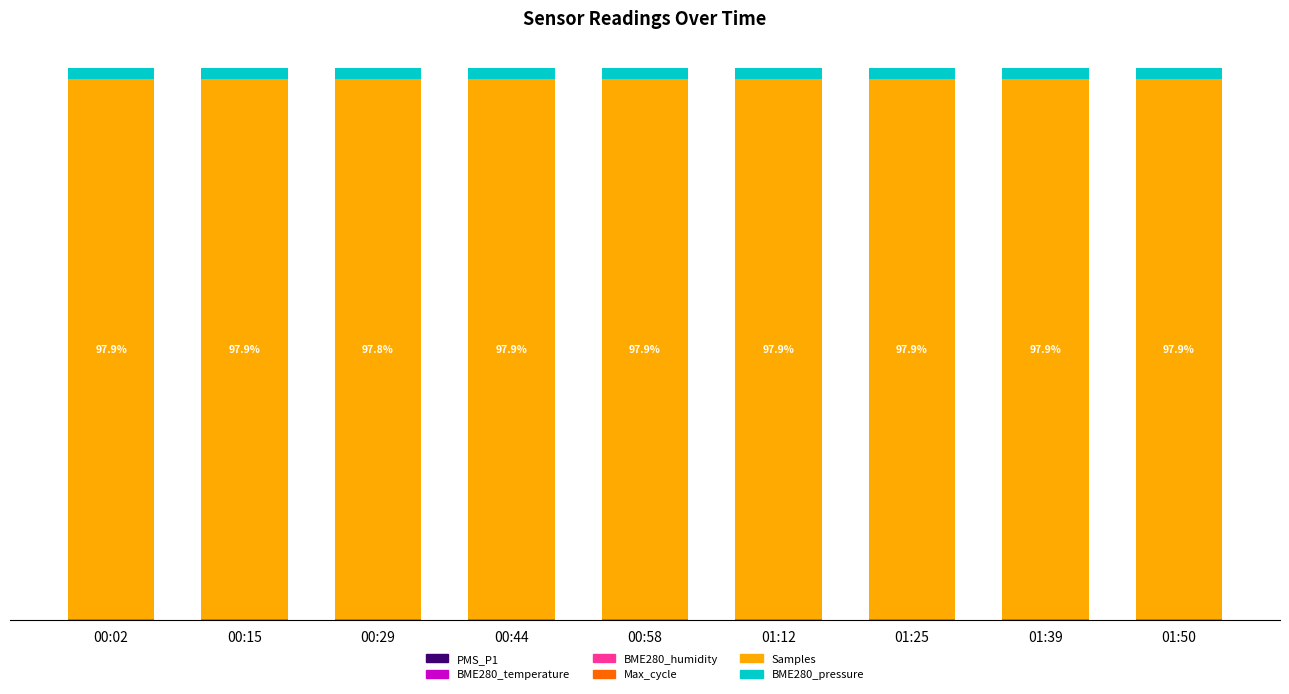

True or false: PMS_P1 has a value of 0.0 at 00:29.

False